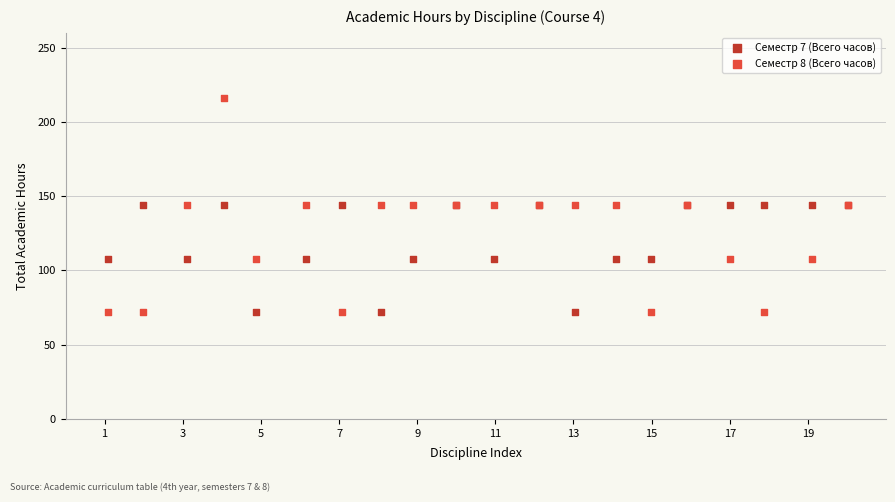

Which series contains the highest Y value?

Семестр 8 (Всего часов)